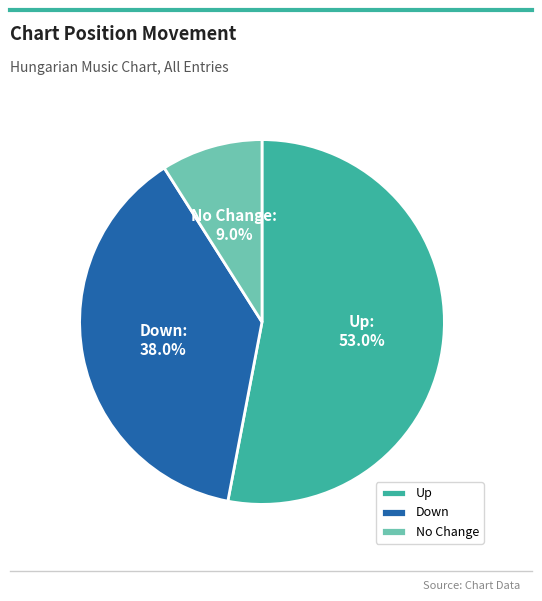

Does No Change account for over 50% of the chart?

No